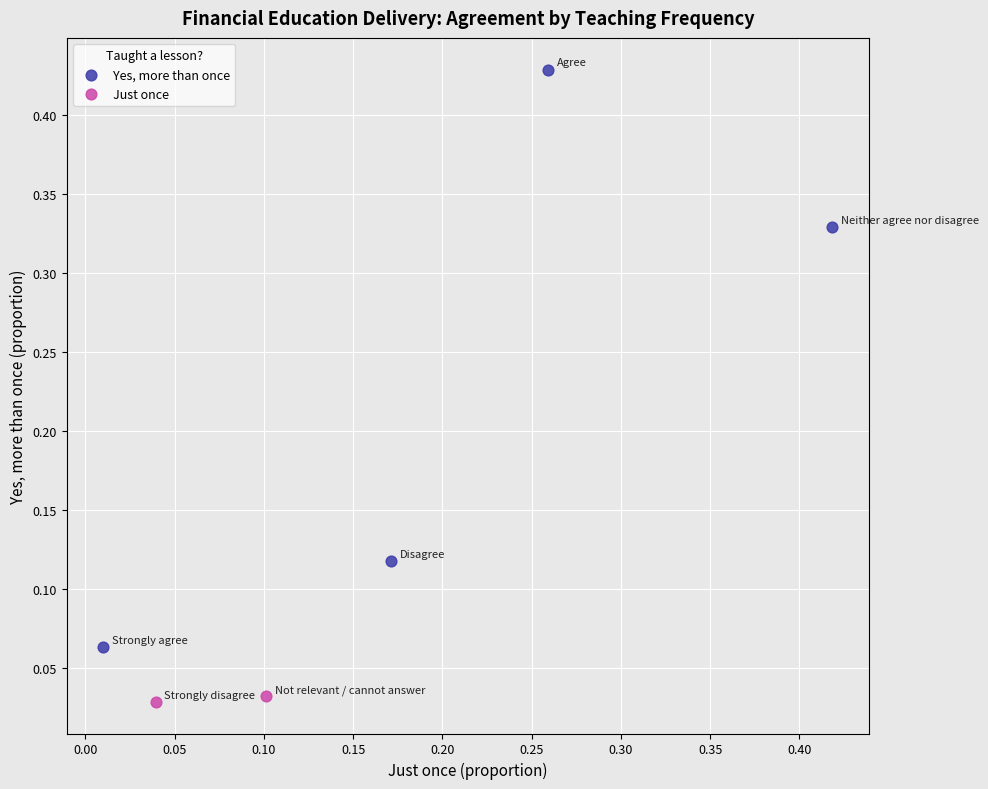

Which series contains the highest Y value?

Yes, more than once